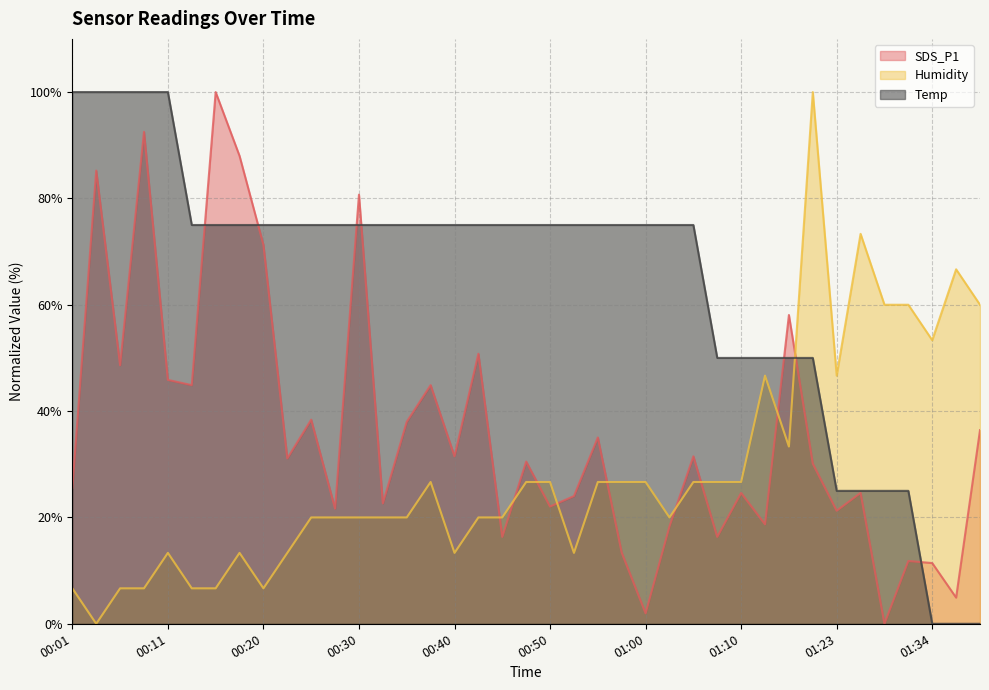

What is the label of the 22nd point from the right?

00:42